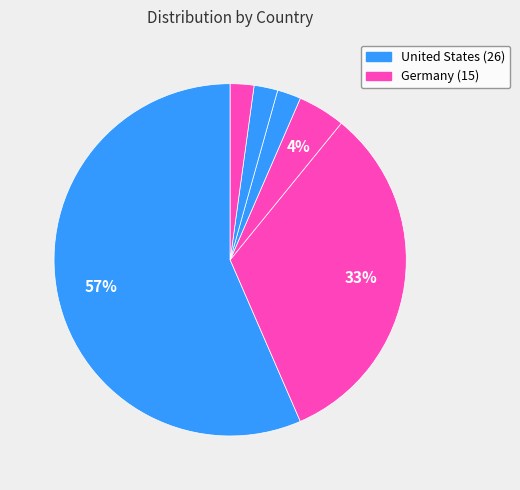

How many slices are in this pie chart?

6